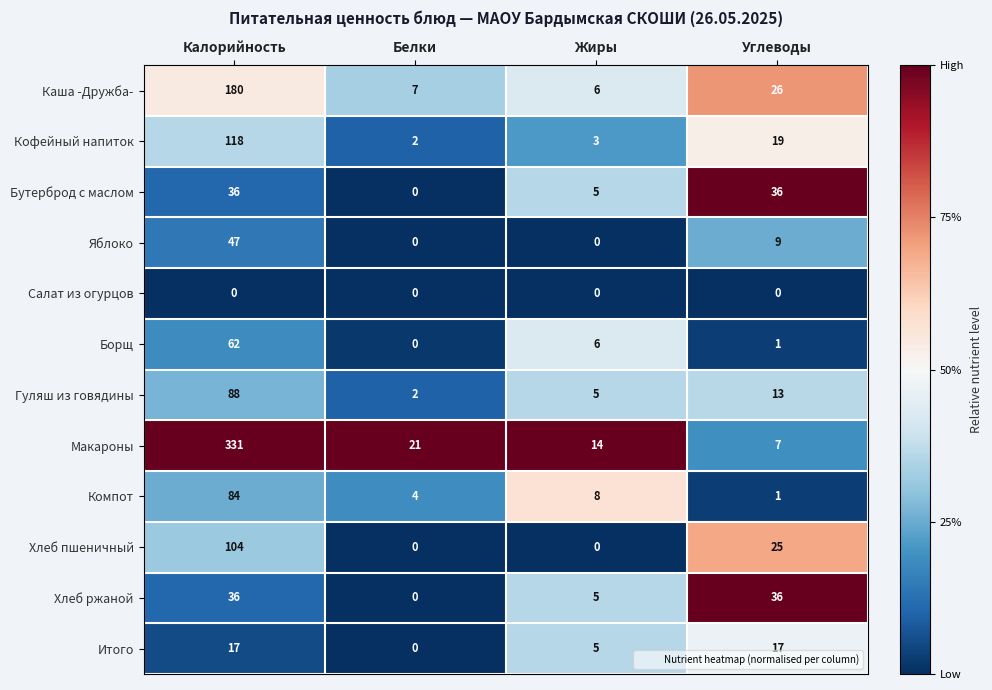

At which category is the sum across all series the highest?

Калорийность